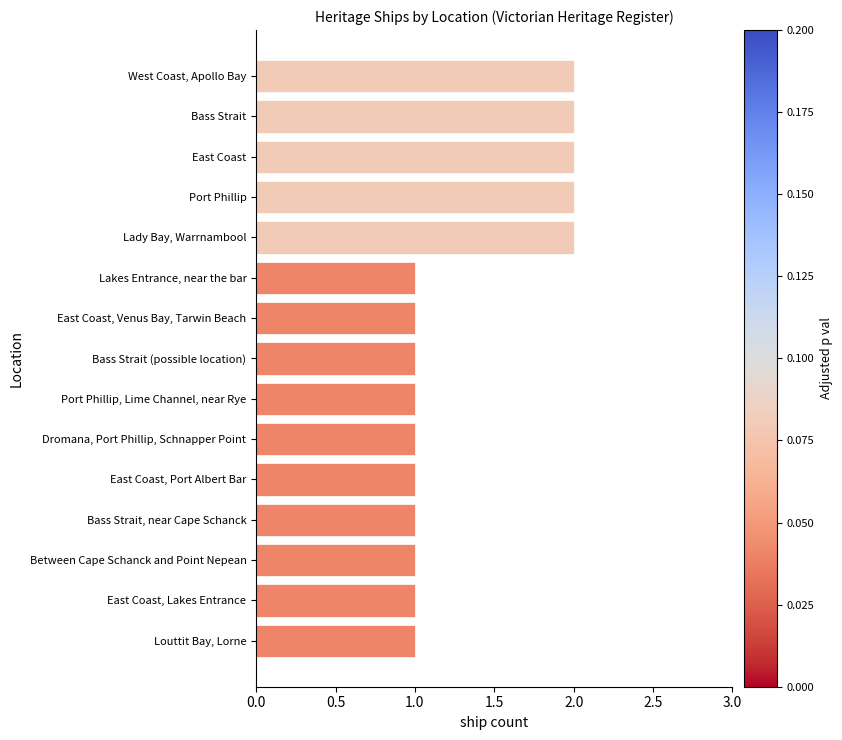

What is the average value?

1